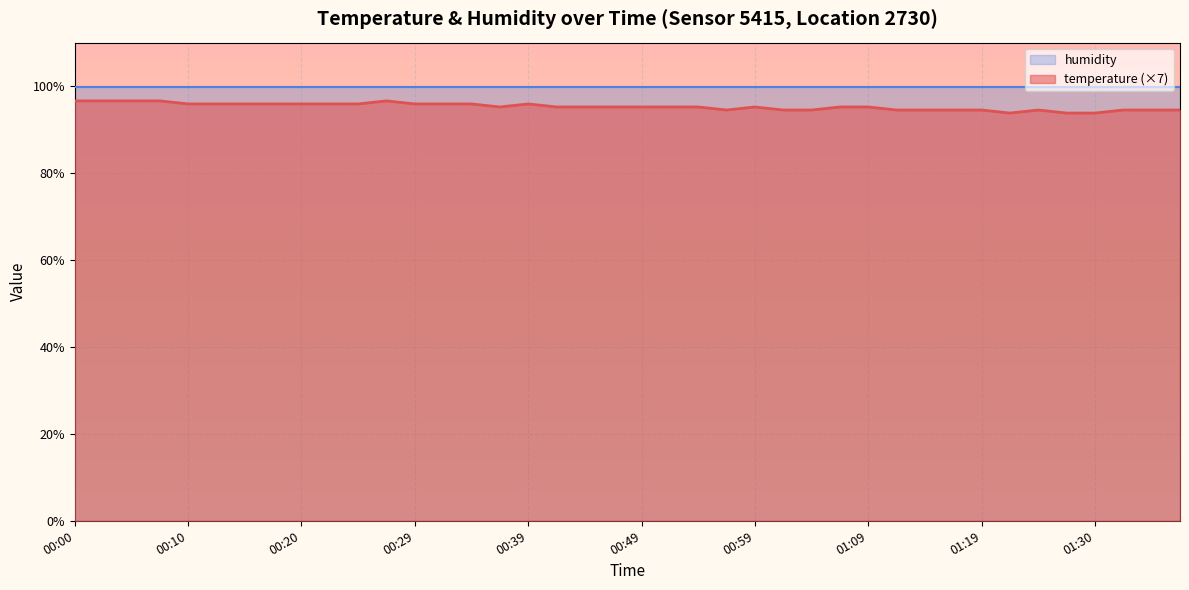

What is the average value?

95.3